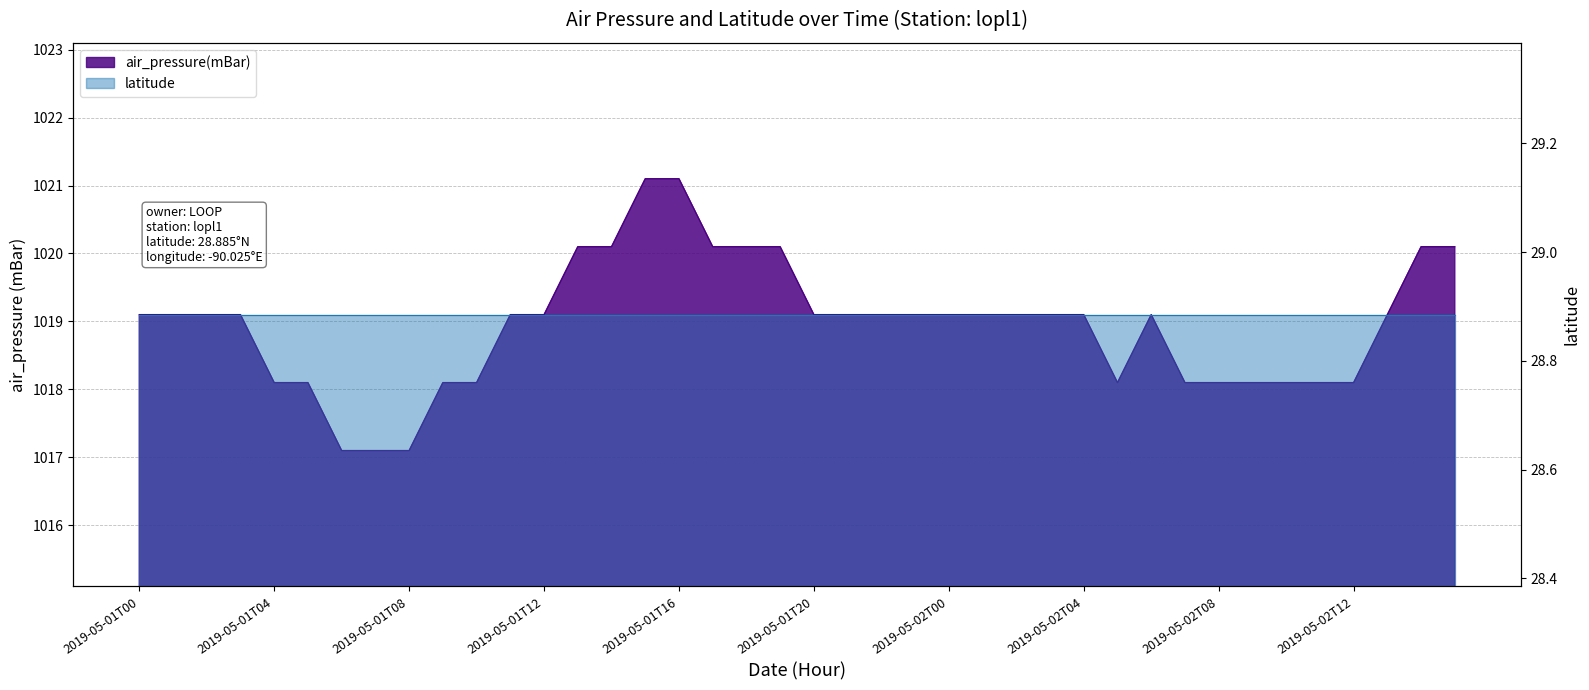

What is the label of the 6th point from the left?

2019-05-01T05